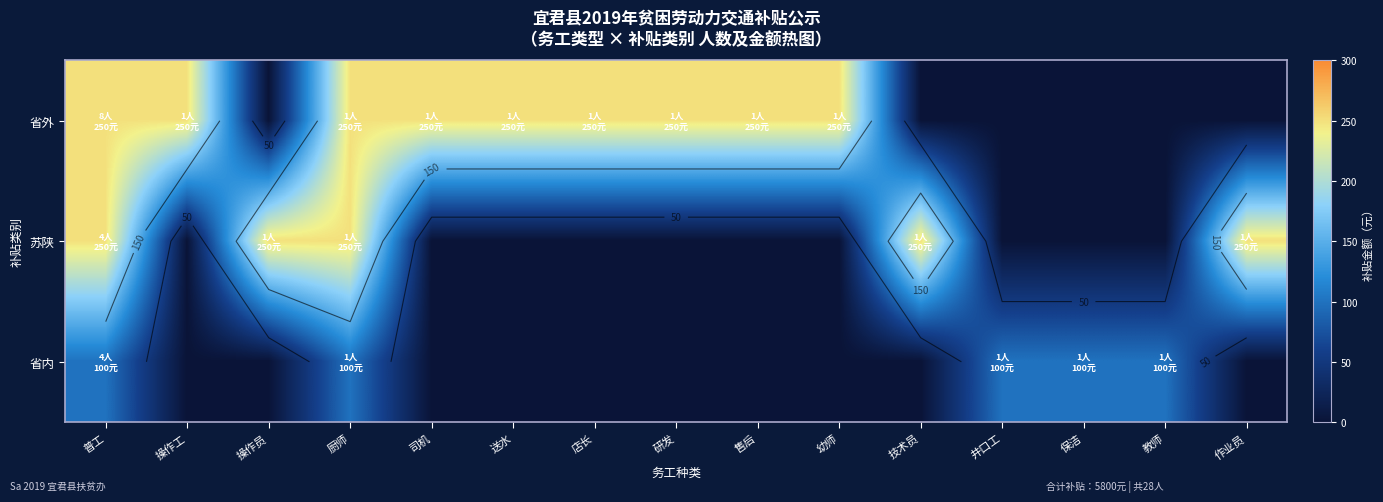

Rank the series by their average value, from highest to lowest.

省外, 苏陕, 省内